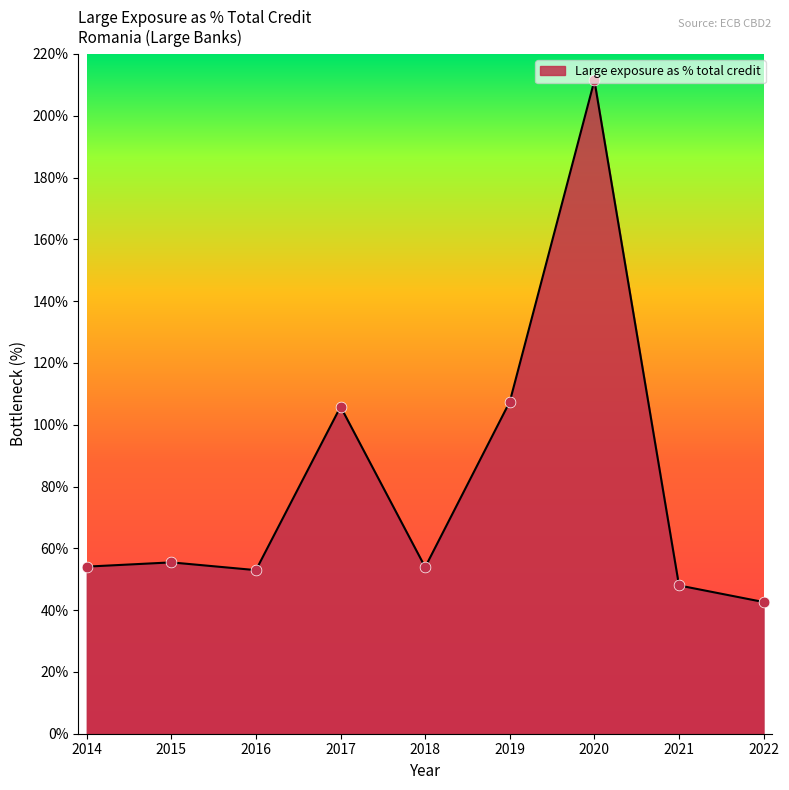

What is the change in value from 2018 to 2019?

+53.5